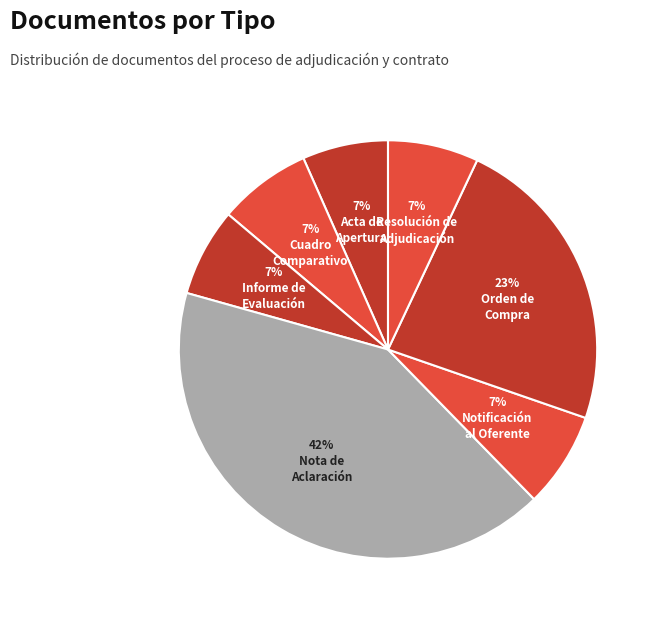

Is there a majority slice in this chart?

No